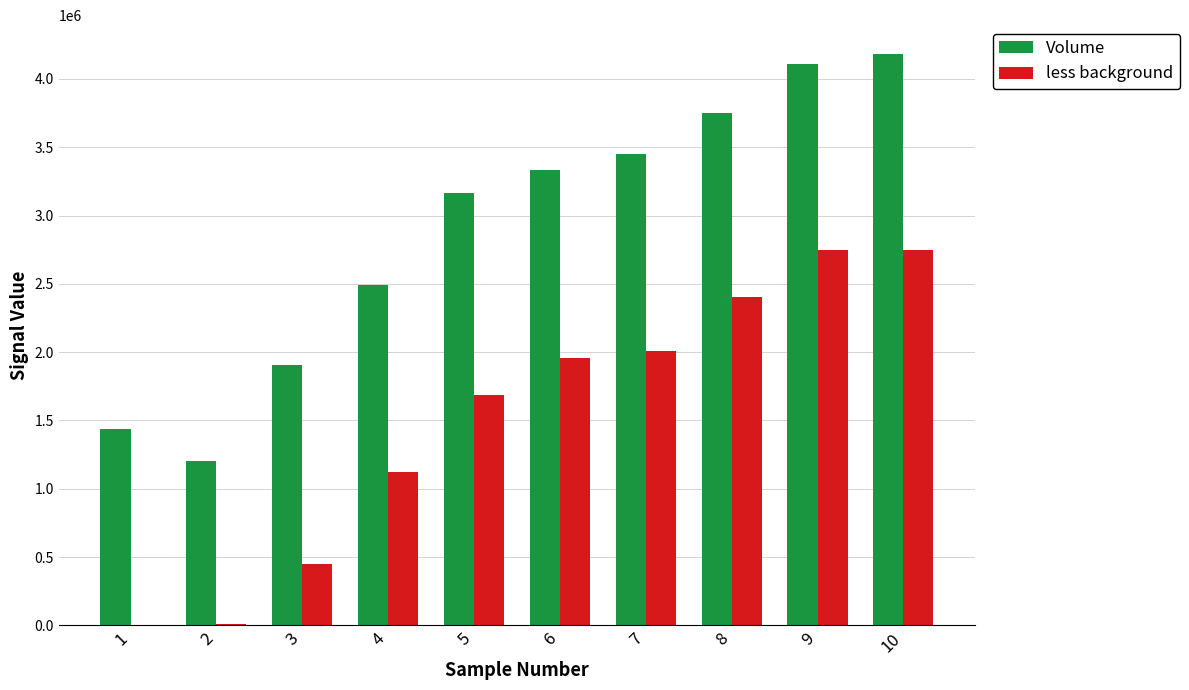

How many values in the less background series exceed 1957575?

5